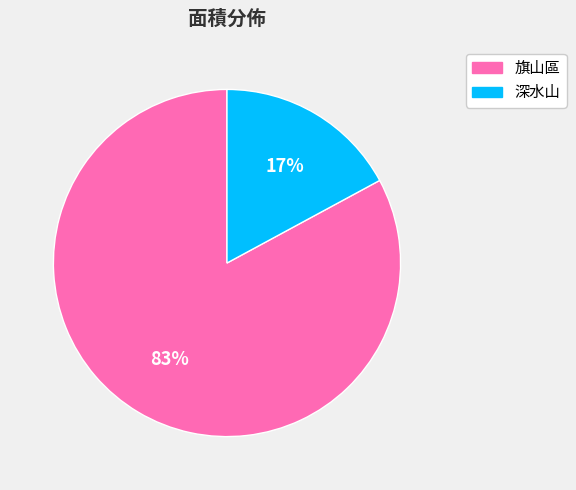

The 旗山區 slice represents 83% of the pie. True or false?

True